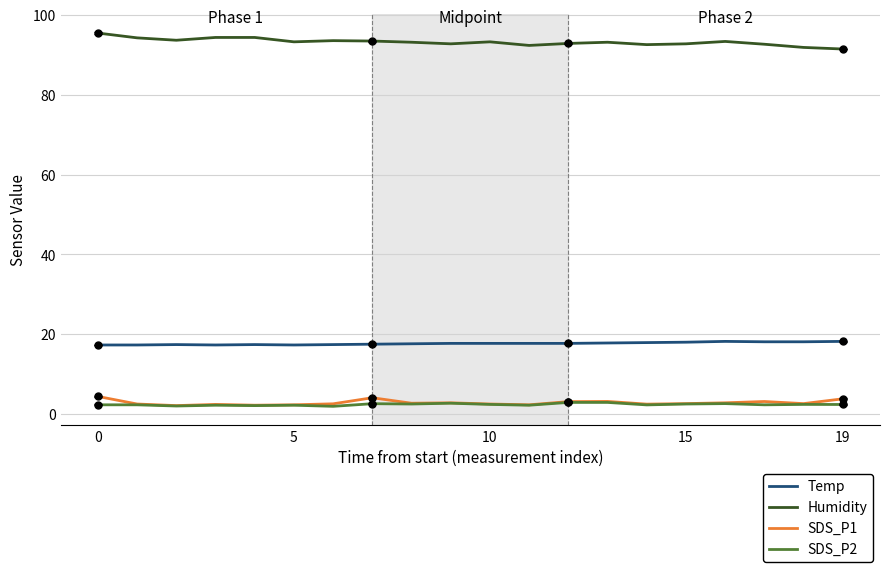

True or false: SDS_P2 and Humidity intersect in this chart.

False